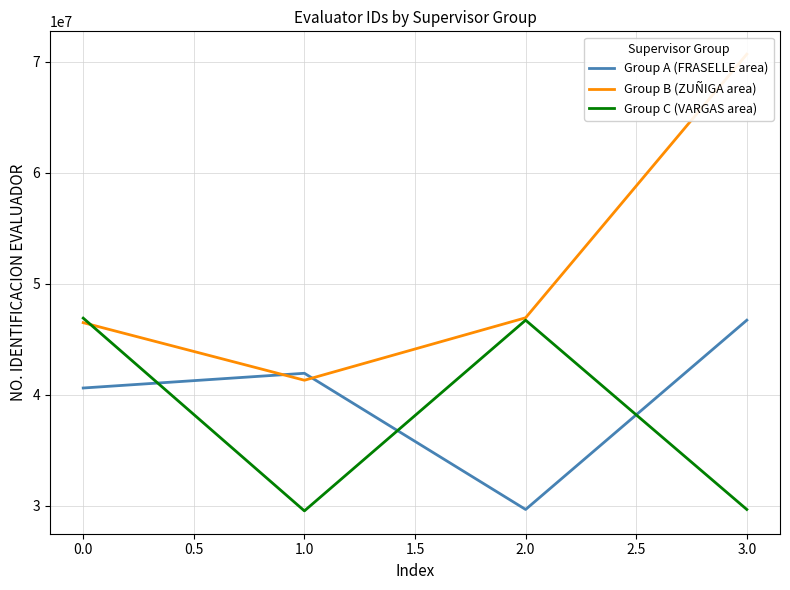

Is the value of Group A (FRASELLE area) at 1.0 greater than the value of Group C (VARGAS area) at 2.0?

No